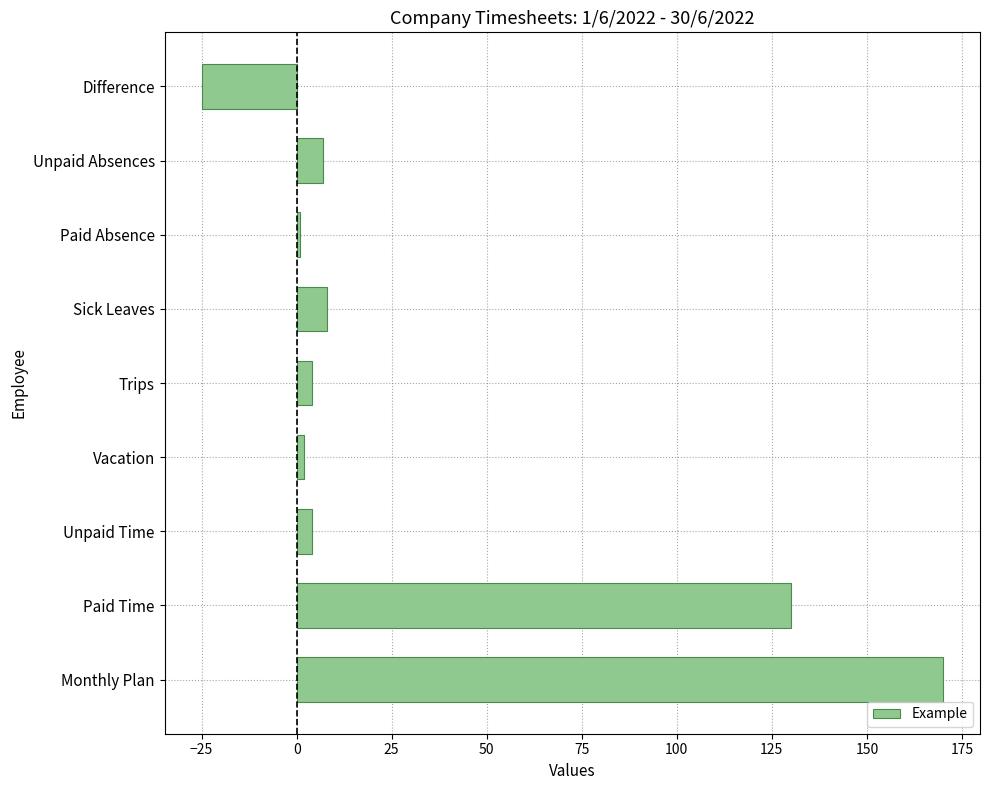

What is the smallest value displayed?

-25